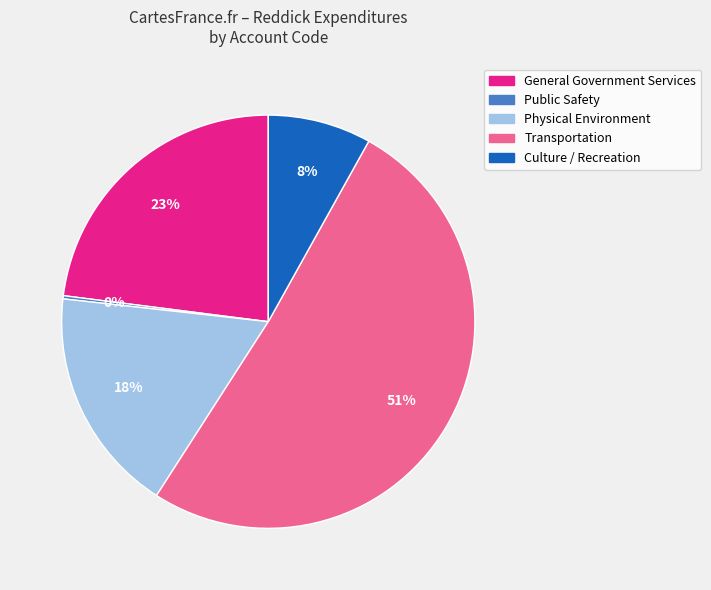

What is the largest slice in the pie chart?

Transportation